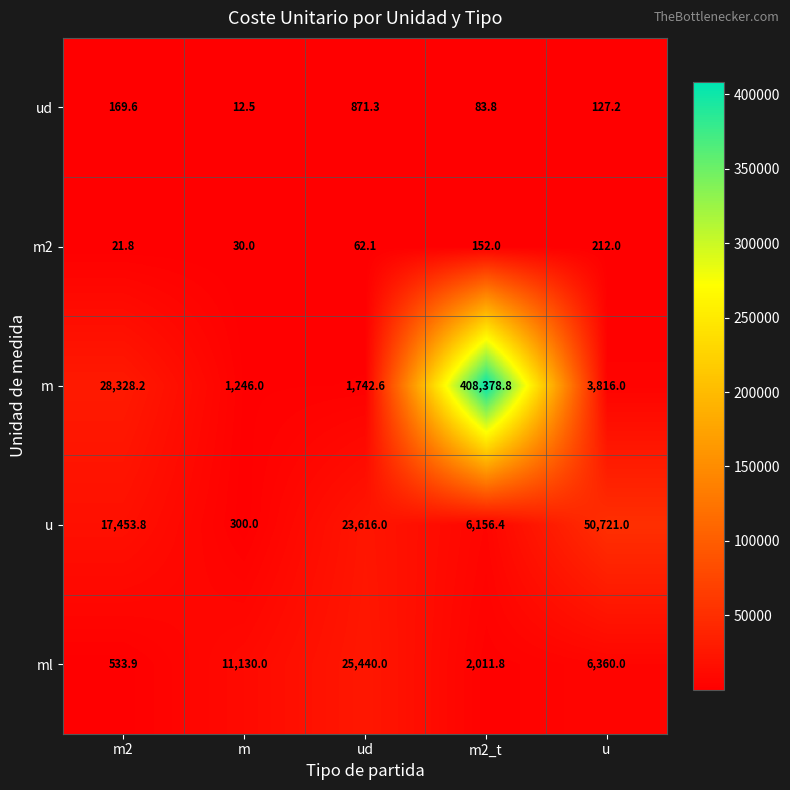

At which label does u first exceed 17453?

m2